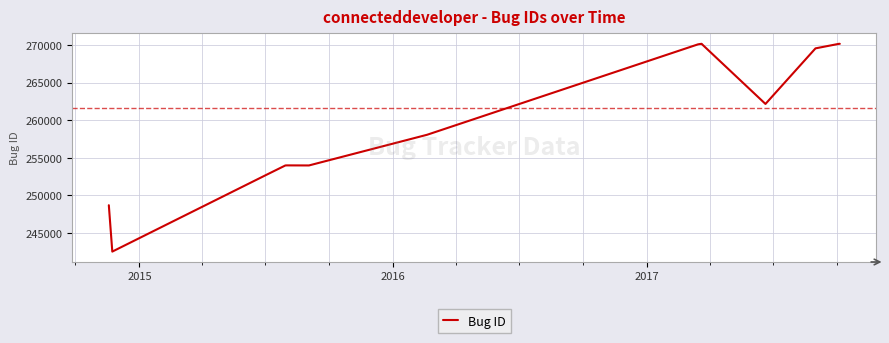

What is the difference between the second highest and minimum values?

27598